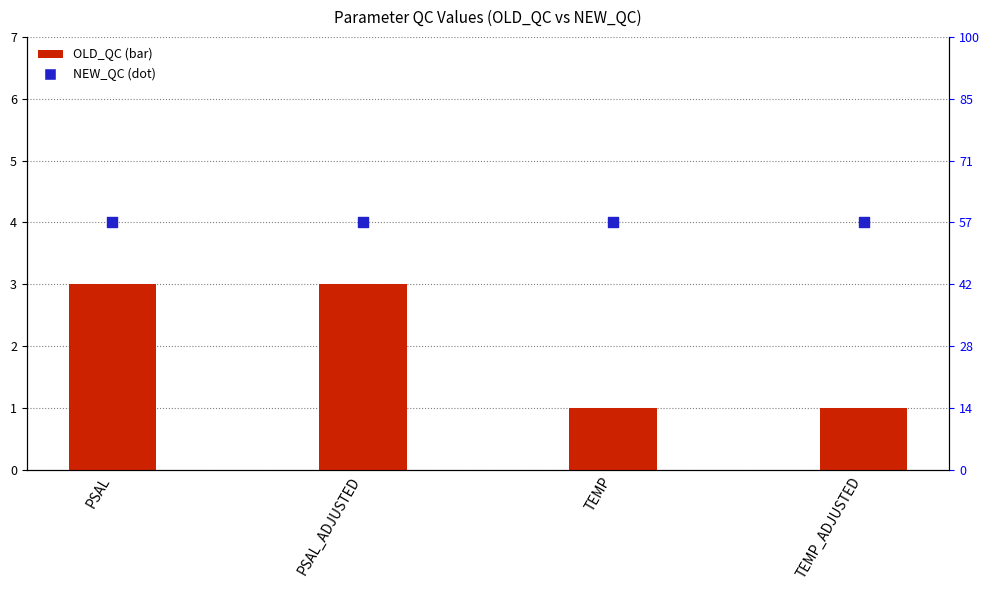

What is the total value across all series at TEMP_ADJUSTED?

5